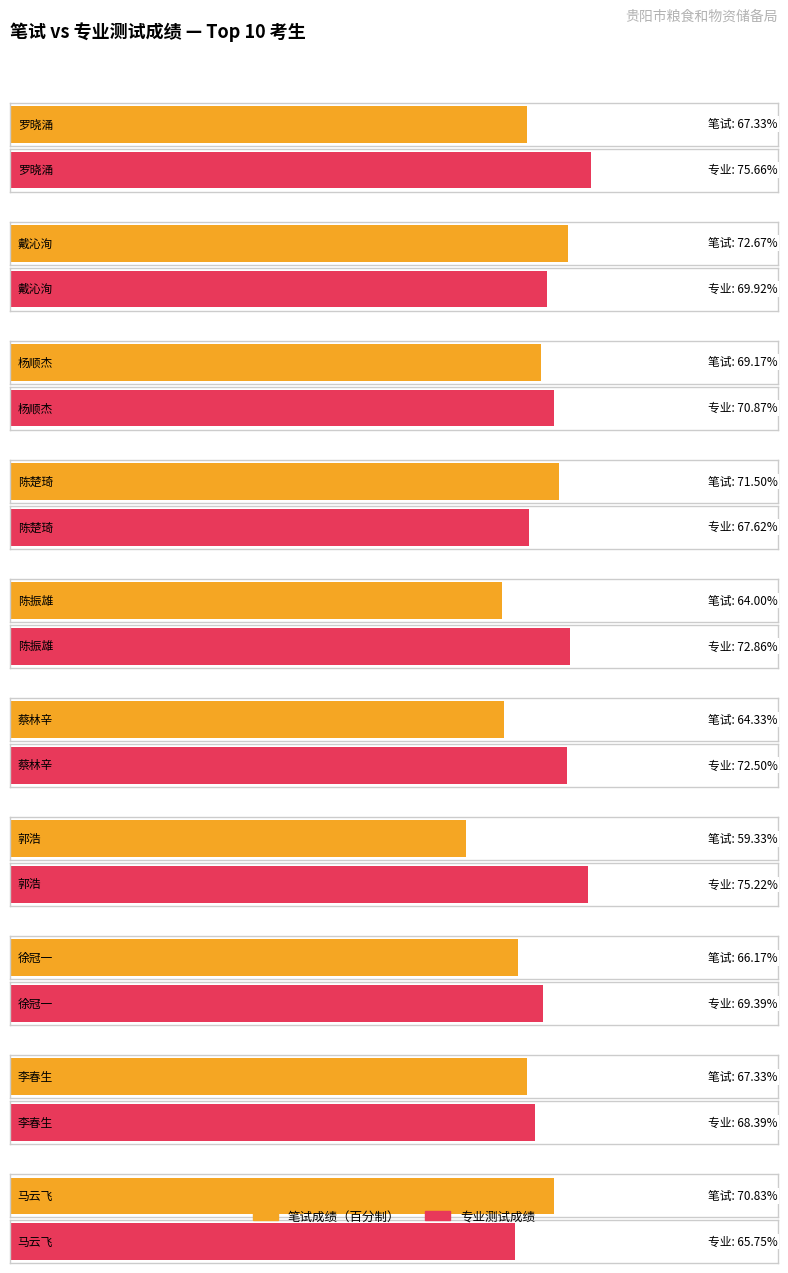

What is the value of the 笔试成绩（百分制） bar at the 3rd from the left?

69.2